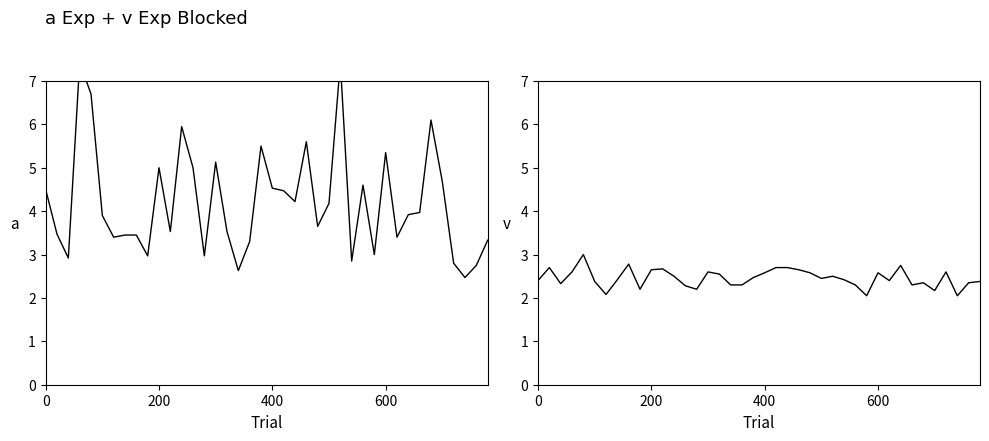

What is the spread (max minus min) of values at 4?

3.7